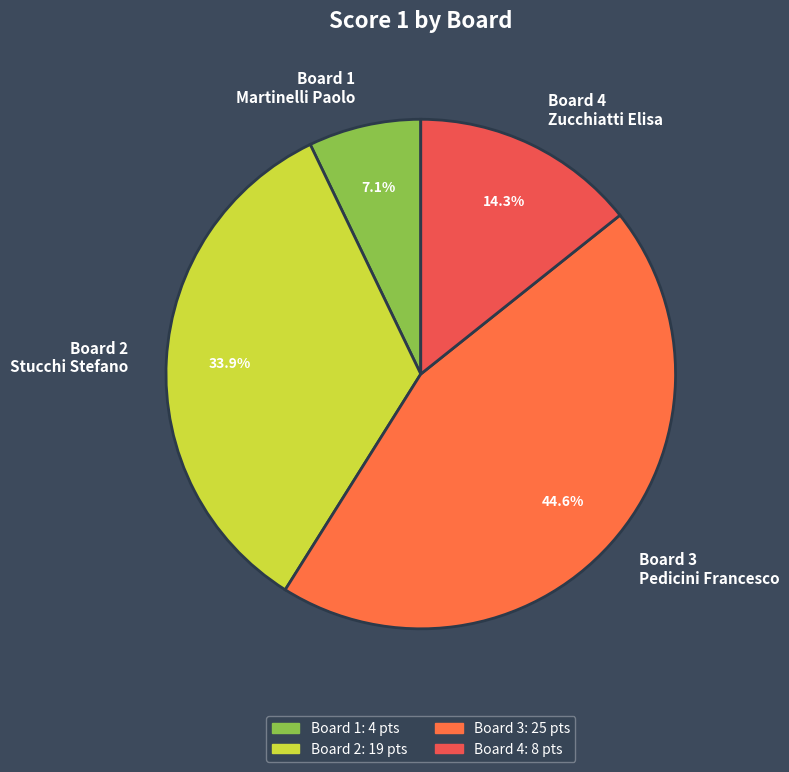

Which has a higher value, Board 3 Pedicini Francesco or Board 4 Zucchiatti Elisa?

Board 3 Pedicini Francesco